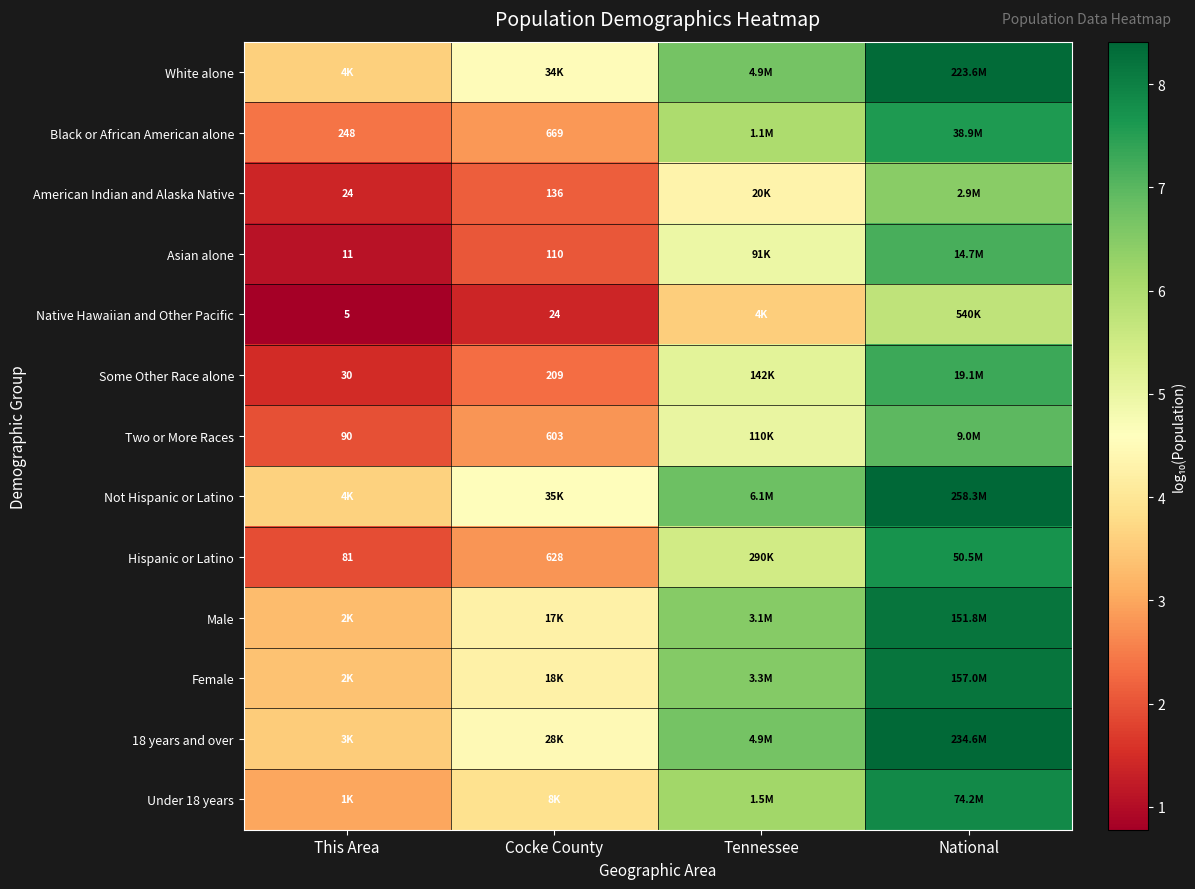

Rank the categories by Asian alone value from lowest to highest.

This Area, Cocke County, Tennessee, National